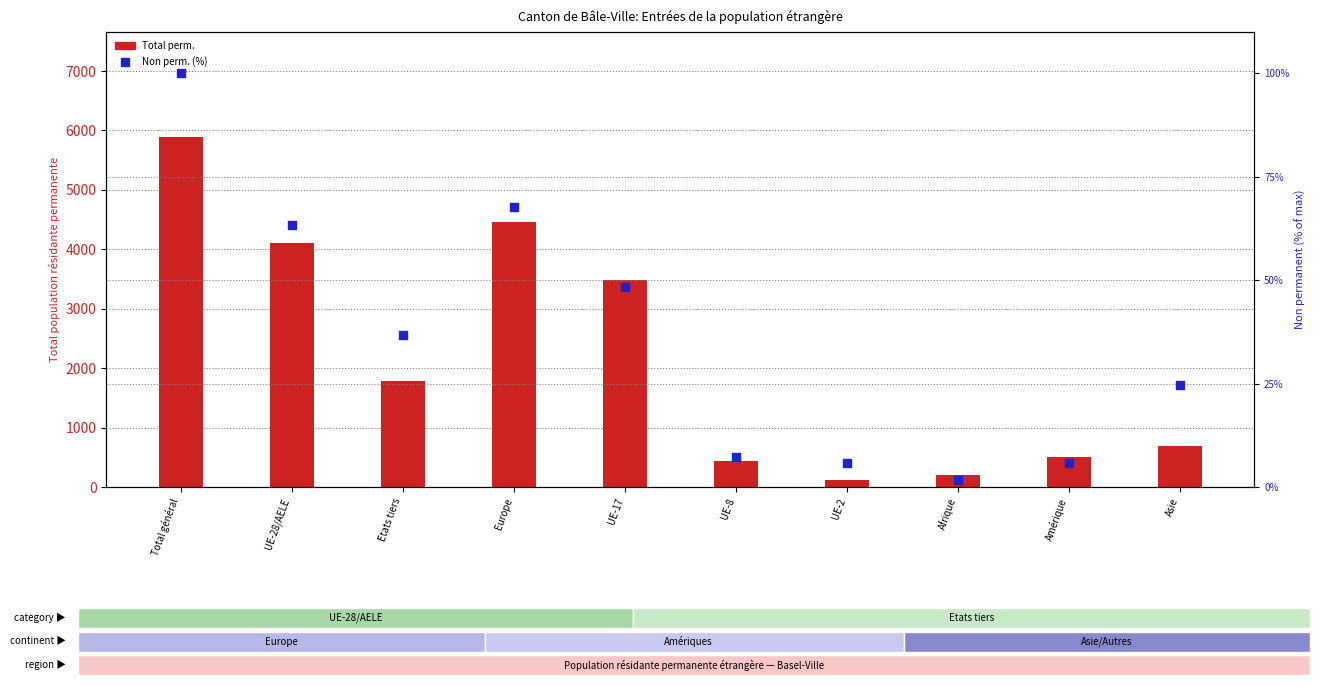

What is the total value across all series at Afrique?

209.6